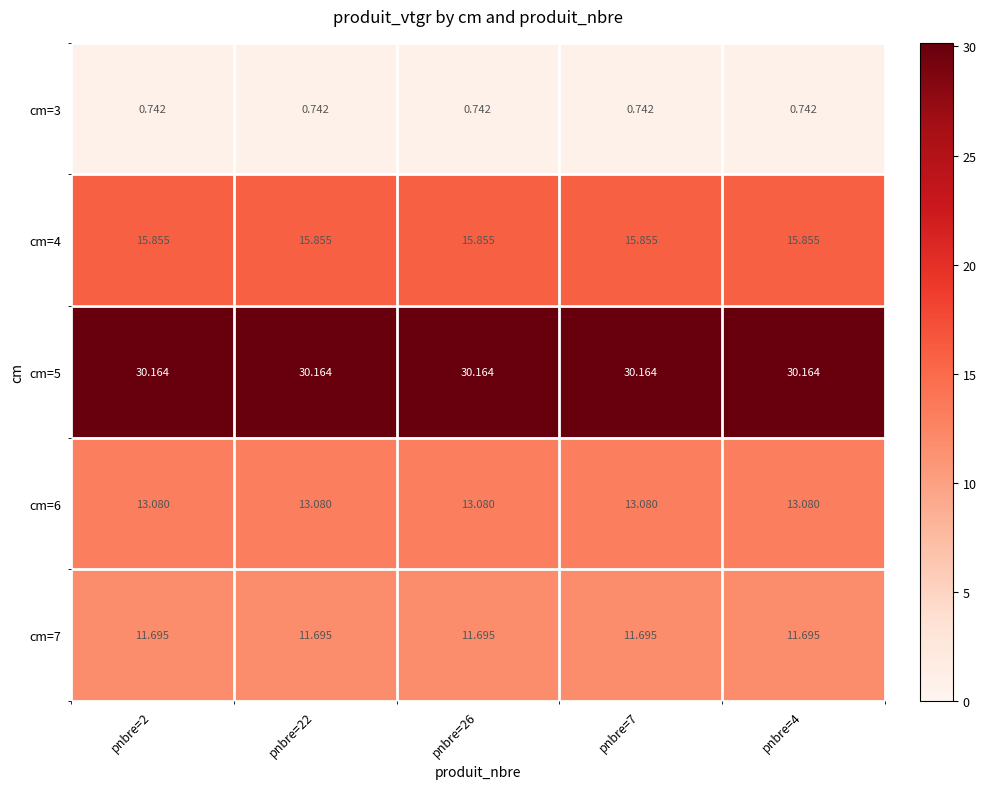

Is the value of cm=7 at pnbre=26 greater than the value of cm=4 at pnbre=22?

No